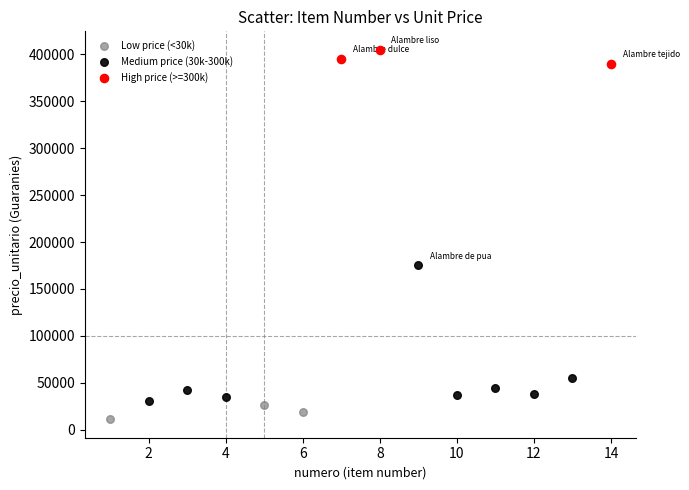

Which series reaches the maximum Y coordinate?

High price (>=300k)